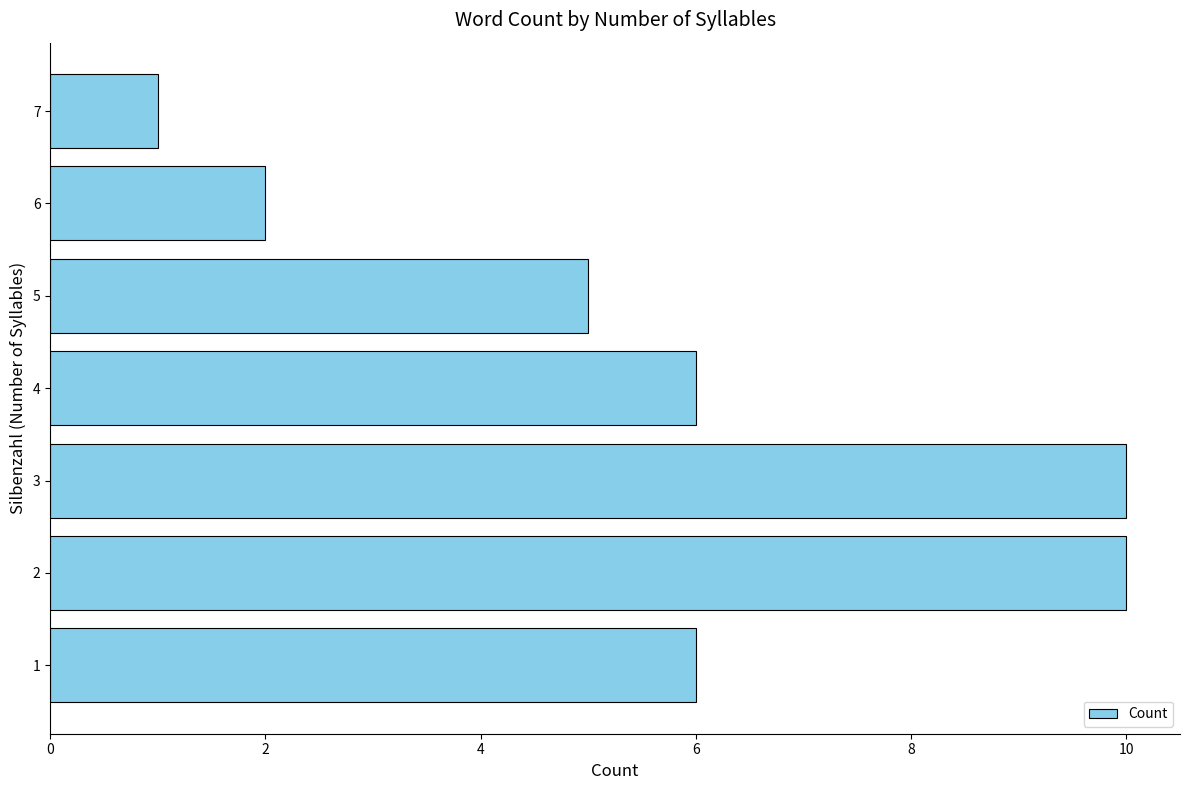

Reading bottom to top, transcribe all the data shown in this chart.

1=6	2=10	3=10	4=6	5=5	6=2	7=1